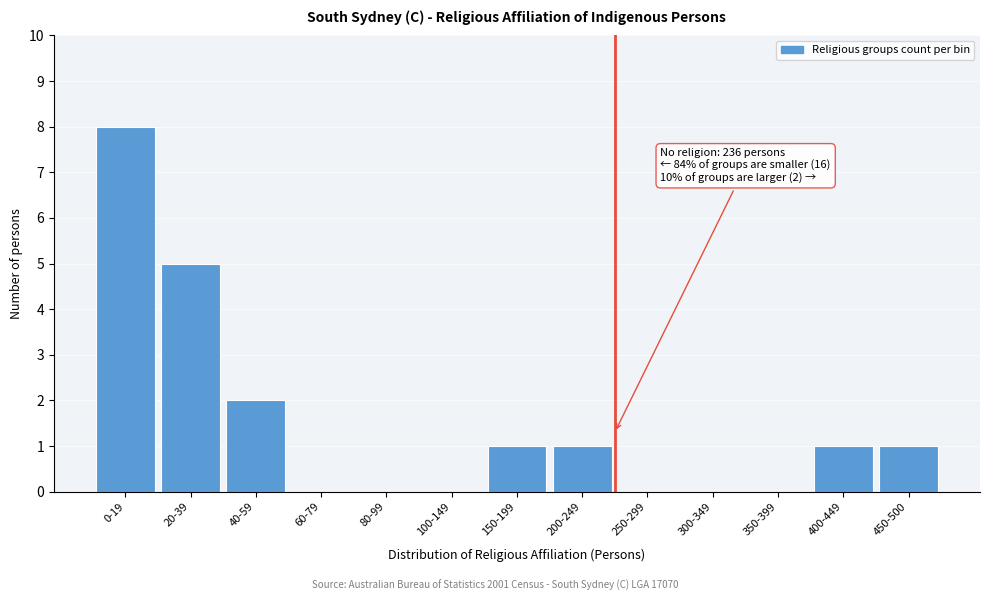

Reading left to right, list all the values displayed in this chart.

0-19=8	20-39=5	40-59=2	60-79=0	80-99=0	100-149=0	150-199=1	200-249=1	250-299=0	300-349=0	350-399=0	400-449=1	450-500=1